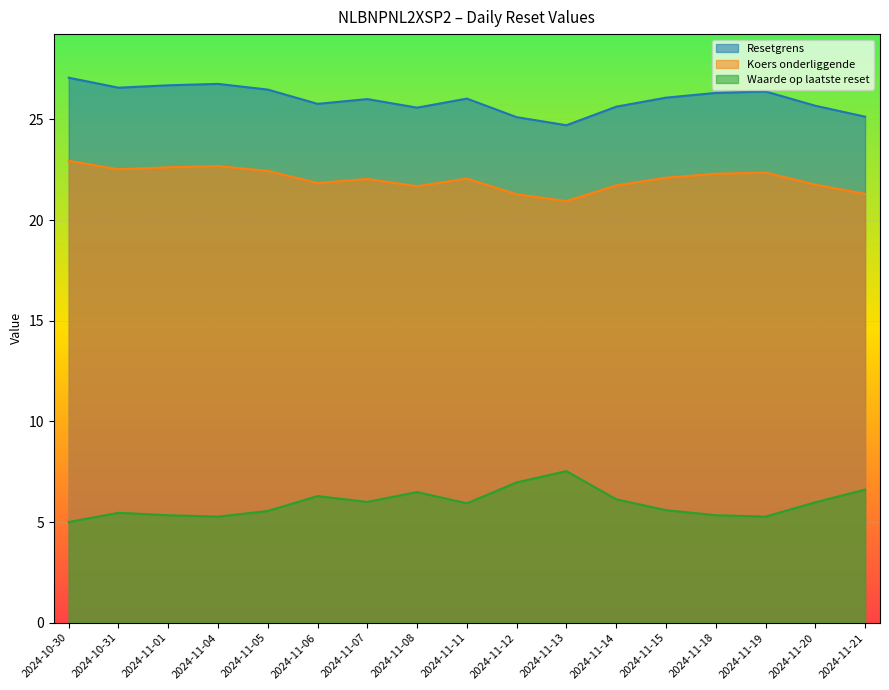

What position from the left is 2024-11-13?

11